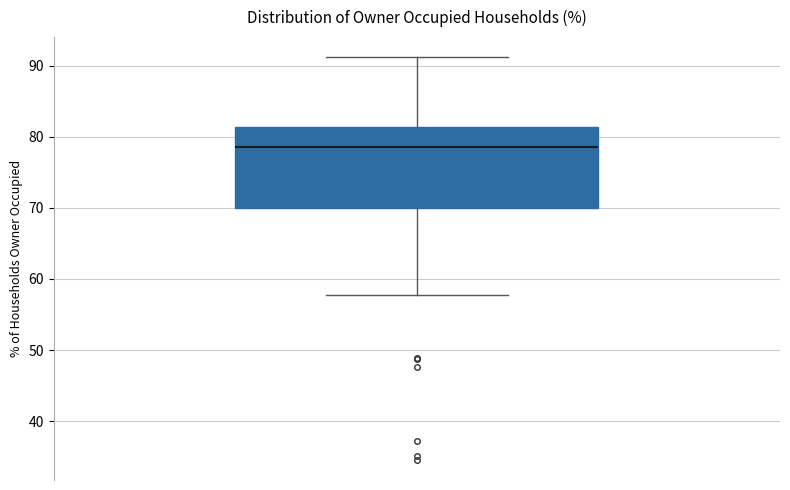

Transcribe this box plot: give where the median line is, the range the box spans, and where the two whiskers end, as read against the y-axis. The values are not printed on the chart, so give them approximately, as read against the axis.

median 78, box 70 to 81, whiskers 58 to 91